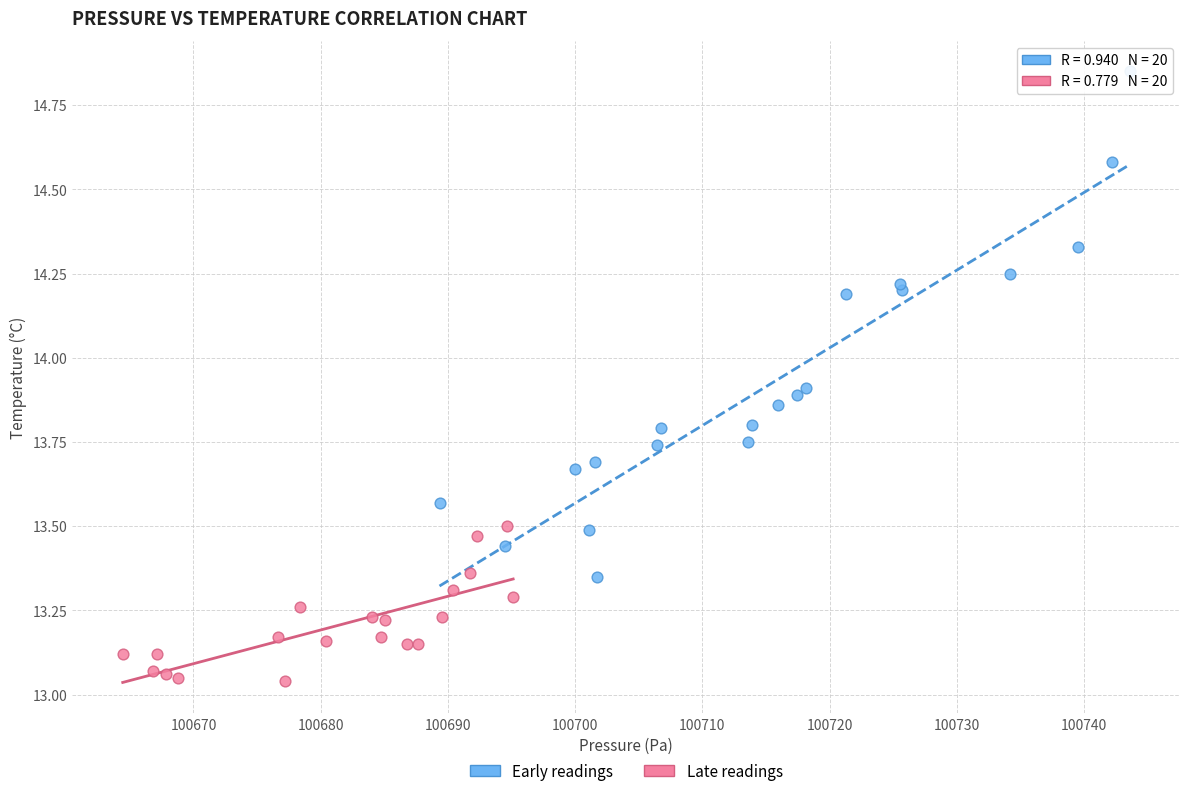

Which series has the largest Y range (max minus min)?

Early readings